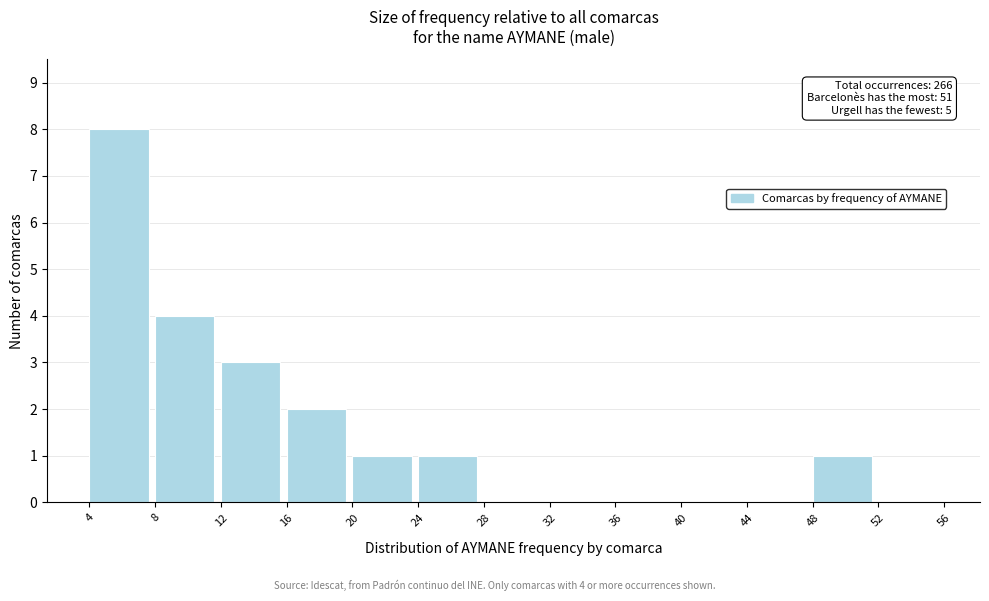

Over which range of the x-axis is the bar tallest?

4 to 8